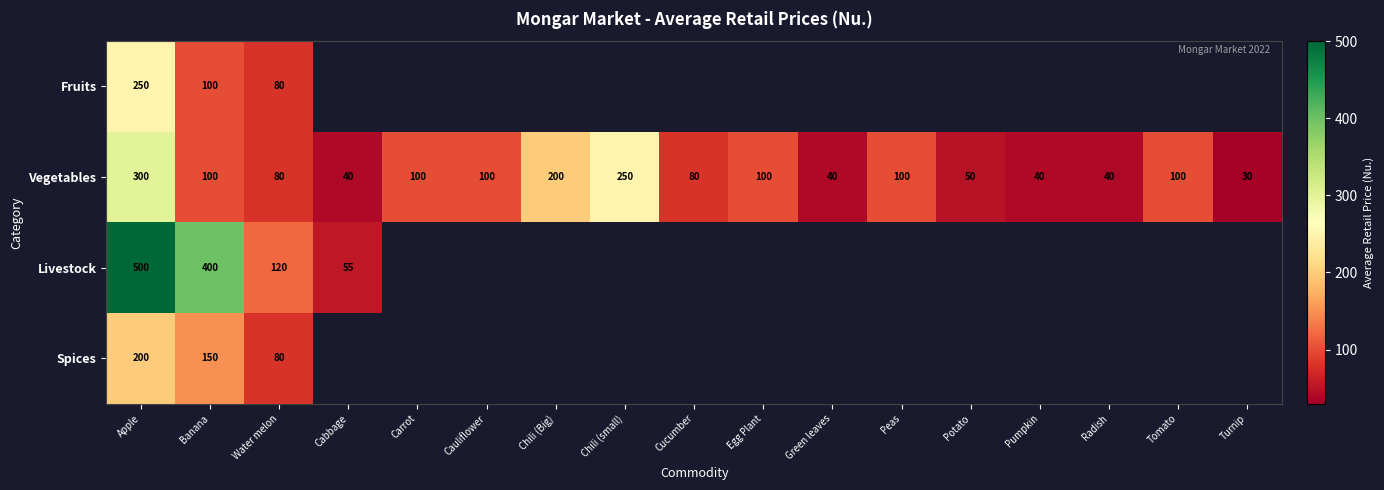

What is the approximate value of Vegetables at Carrot?

100